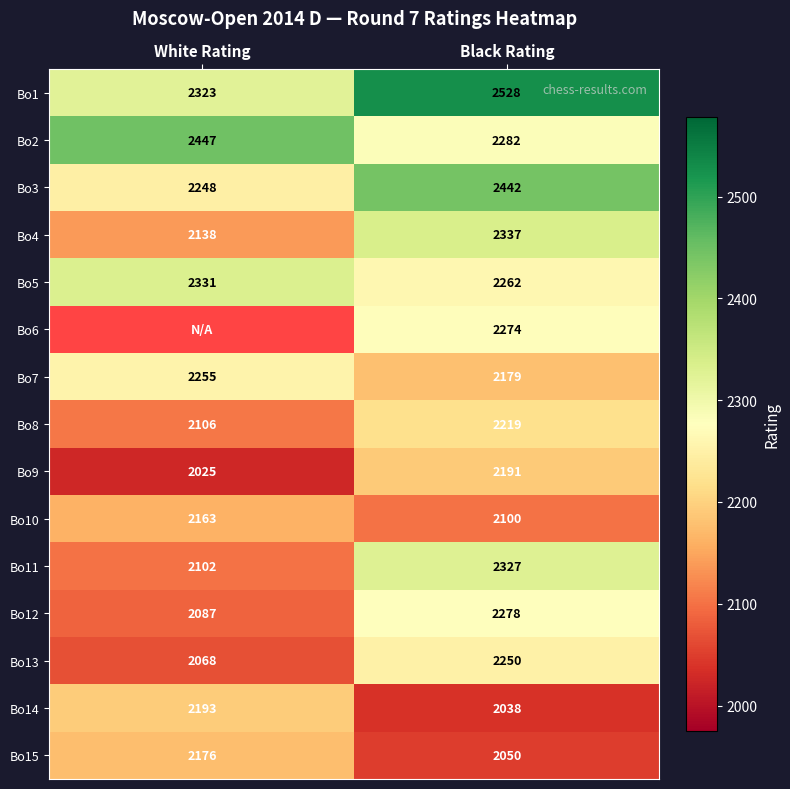

What is the average value of the Bo7 series?

2217